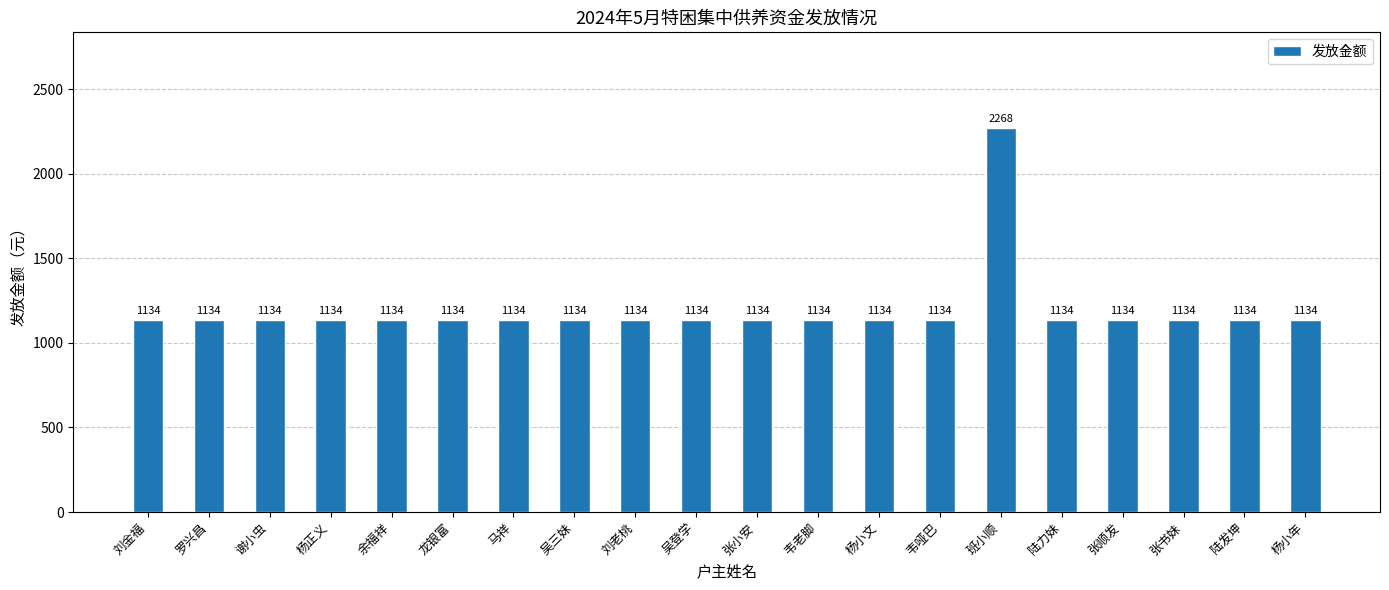

Reading left to right, extract all data points from this chart.

1134	1134	1134	1134	1134	1134	1134	1134	1134	1134	1134	1134	1134	1134	2268	1134	1134	1134	1134	1134